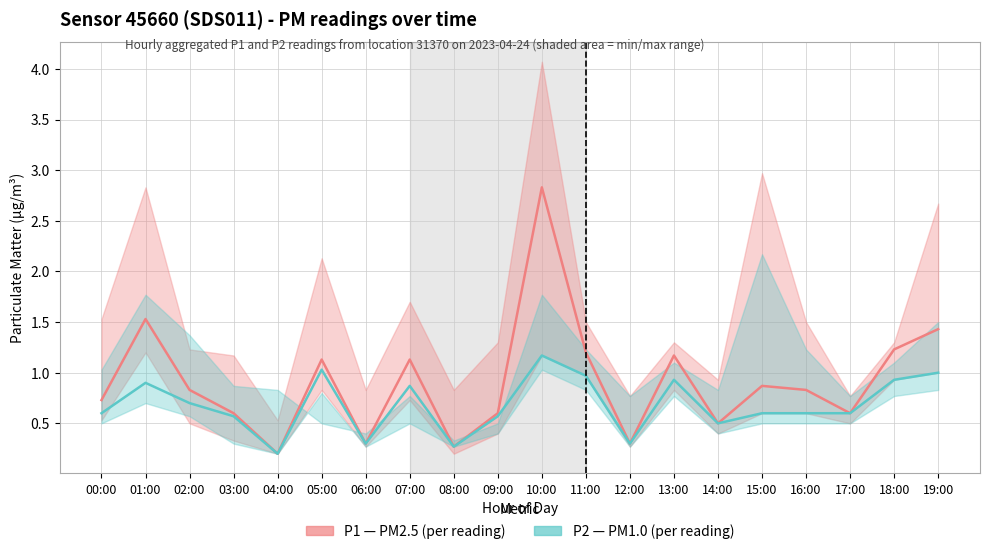

What is the minimum value for P1 (PM2.5)?

0.2